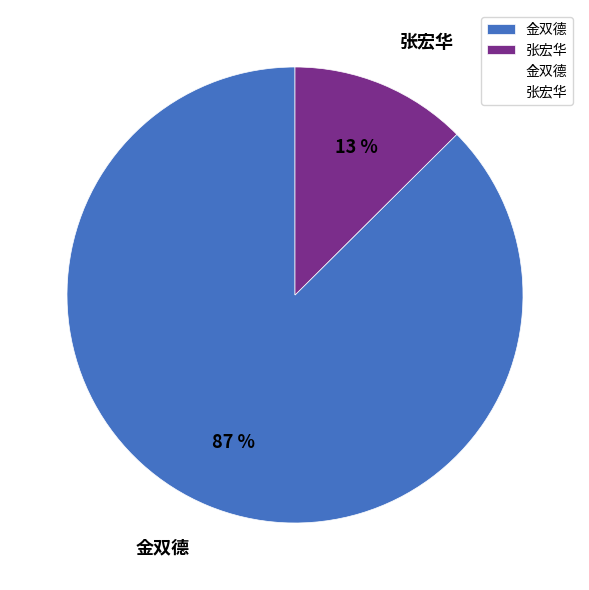

To the nearest percent, what is the average slice percentage?

50%